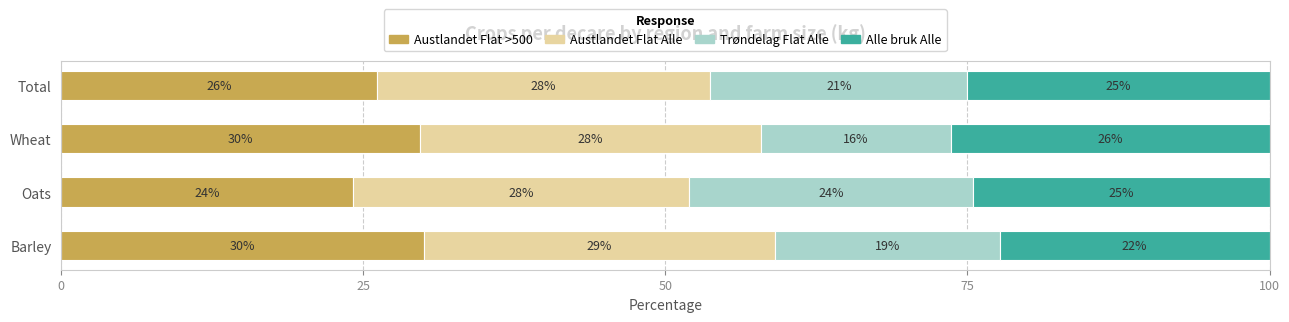

Read the Austlandet Flat >500 value at Barley.

30.0